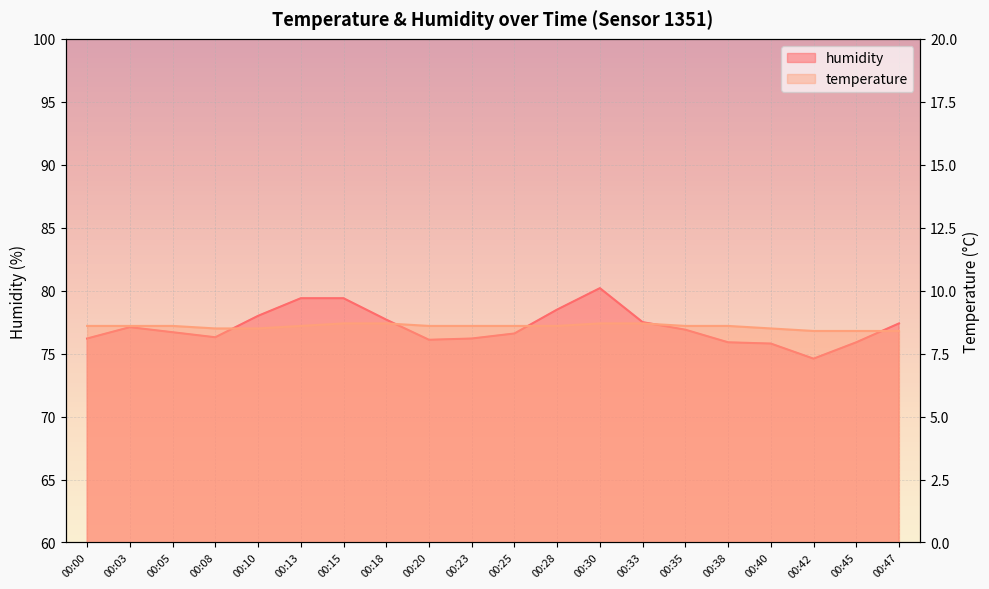

True or false: humidity and temperature intersect in this chart.

False